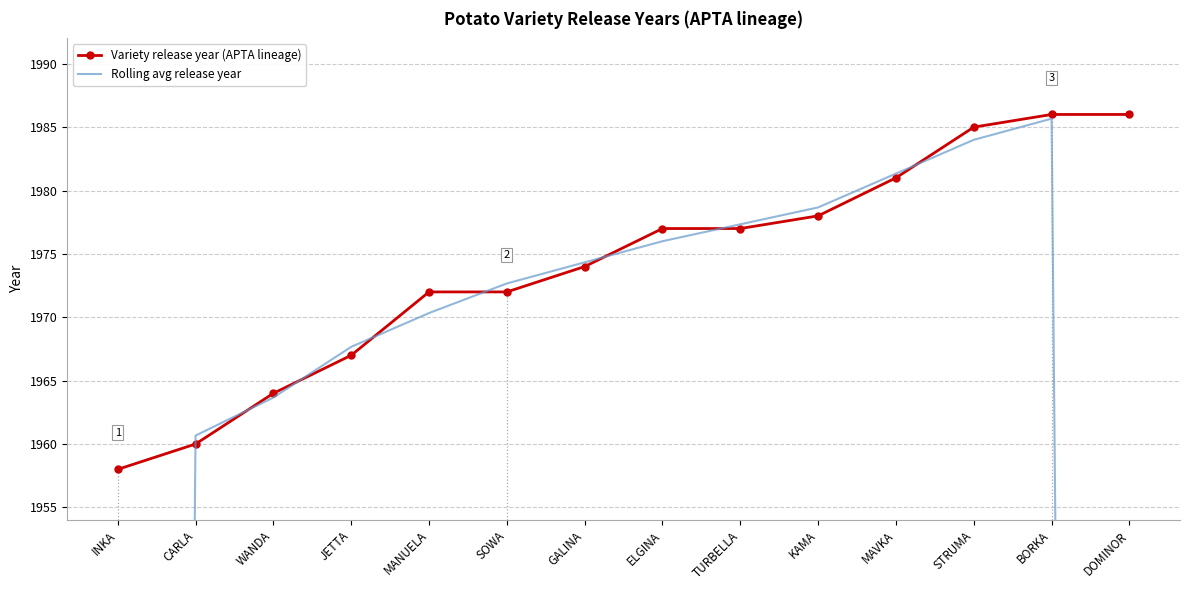

At which label does Variety release year (APTA lineage) reach its minimum?

INKA